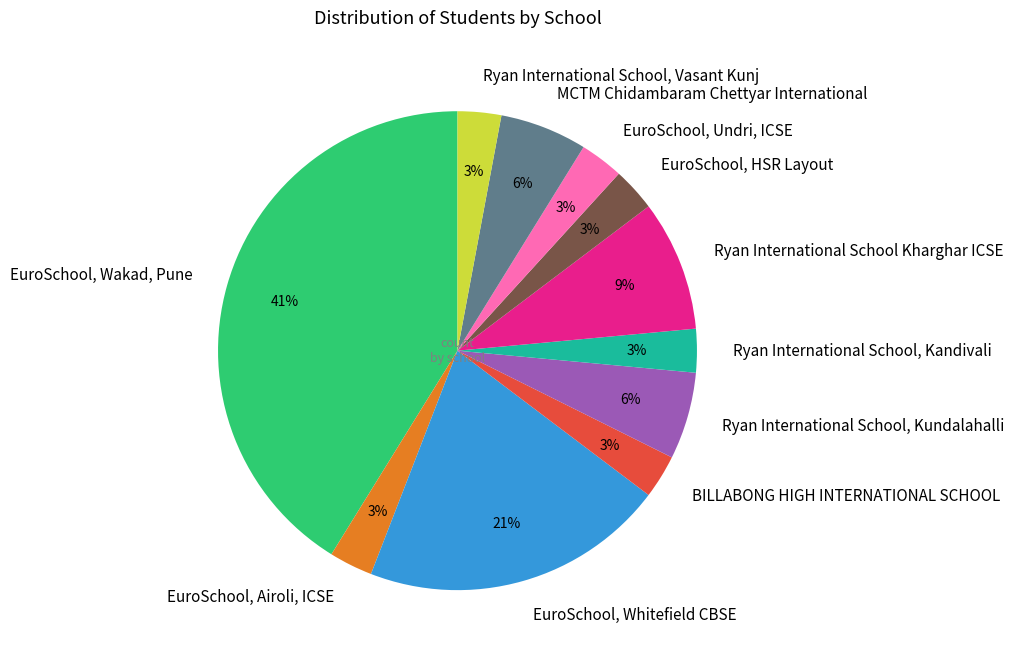

Combined, do Ryan International School, Kundalahalli and EuroSchool, Wakad, Pune account for over 50%?

No